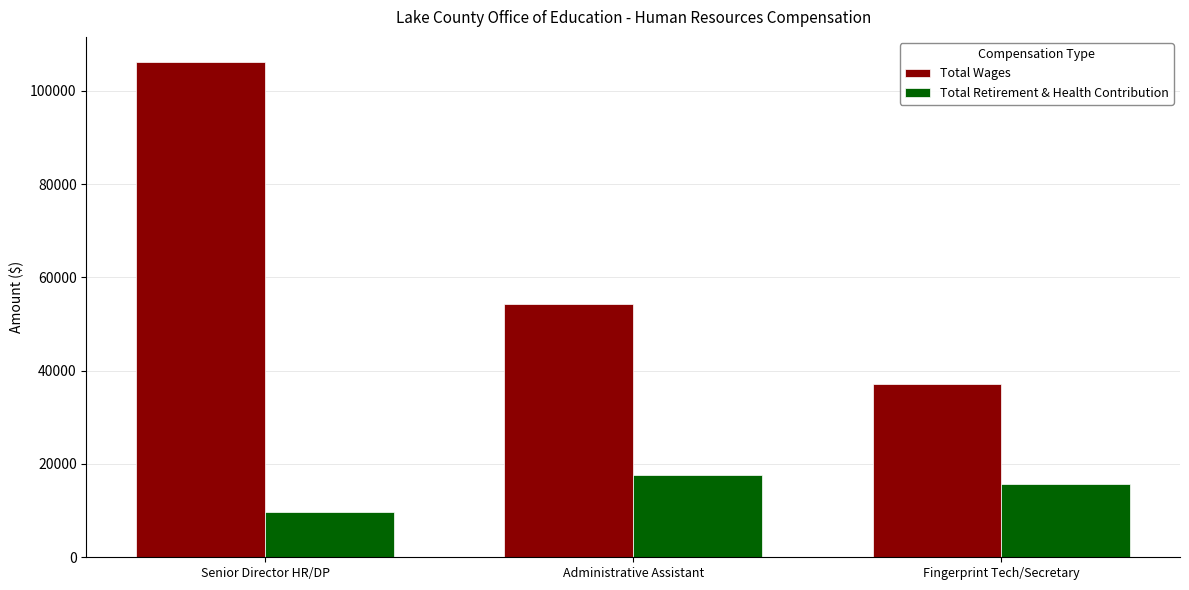

True or false: Total Retirement & Health Contribution has a value of 17607 at Administrative Assistant.

True